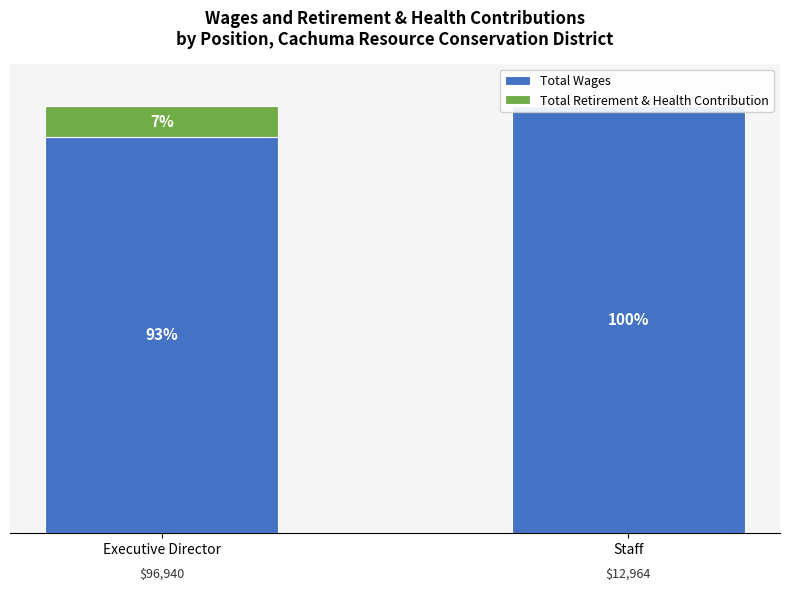

What is the approximate value of Total Wages at Staff?

100.0